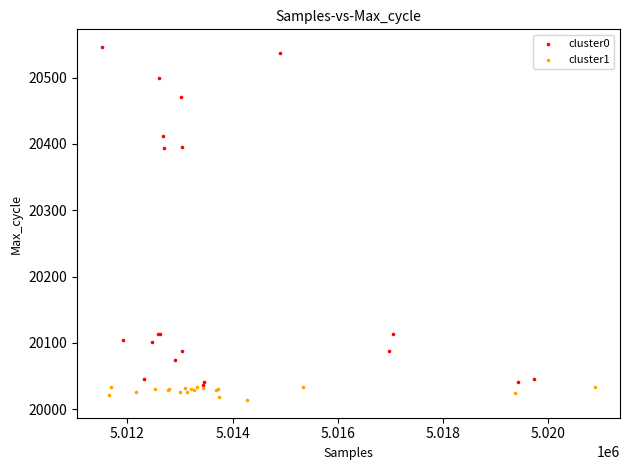

Which series has the largest Y range (max minus min)?

cluster0